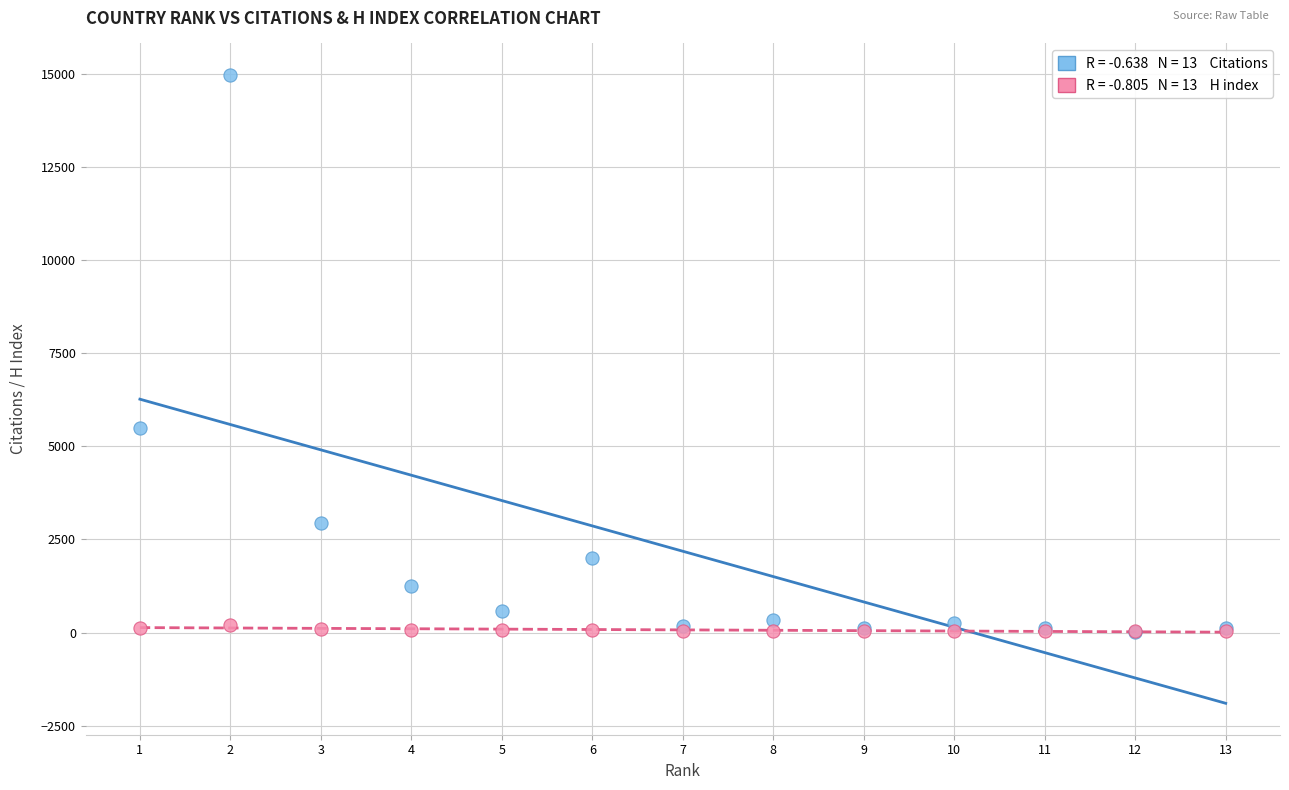

Across all series, what Y value is closest to 7488?

5492